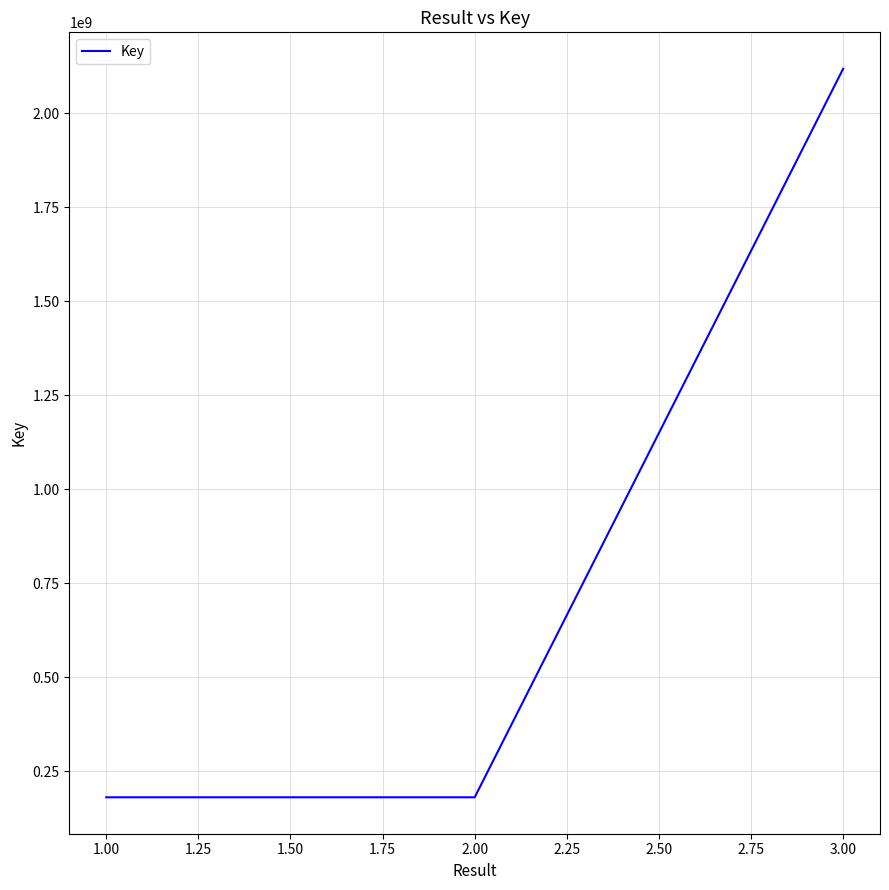

Count the number of categories in the chart.

3